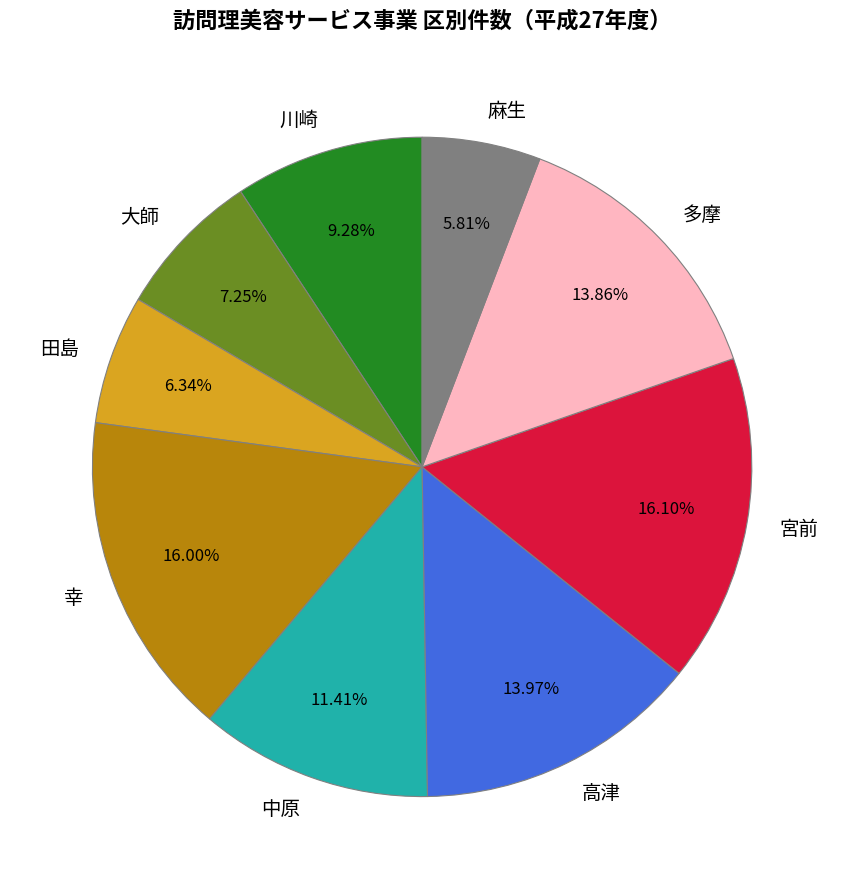

Count the number of slices in the pie.

9